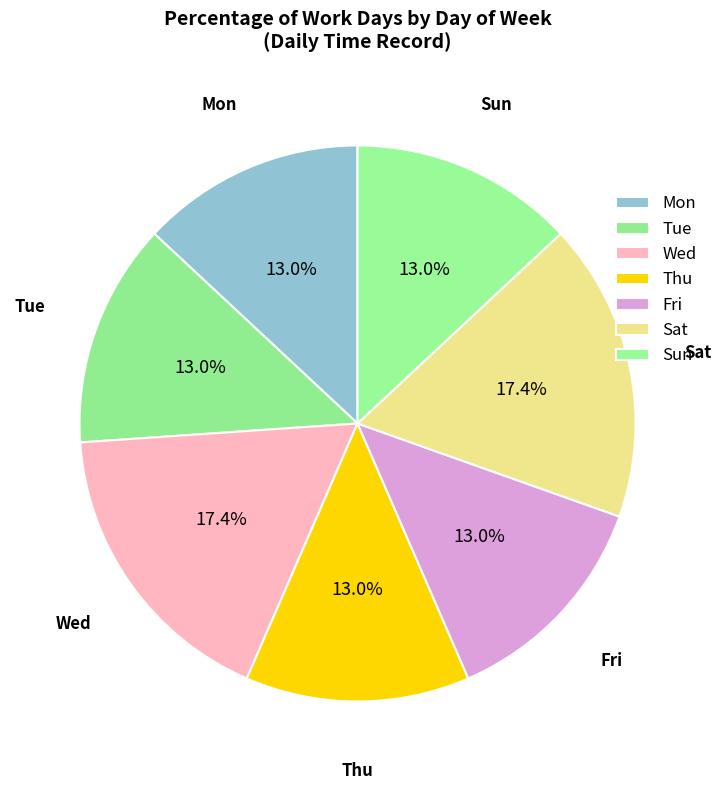

Does Tue represent more than half of the total?

No